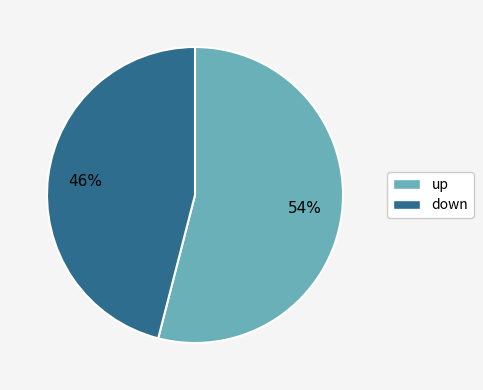

Which slice is the largest?

up